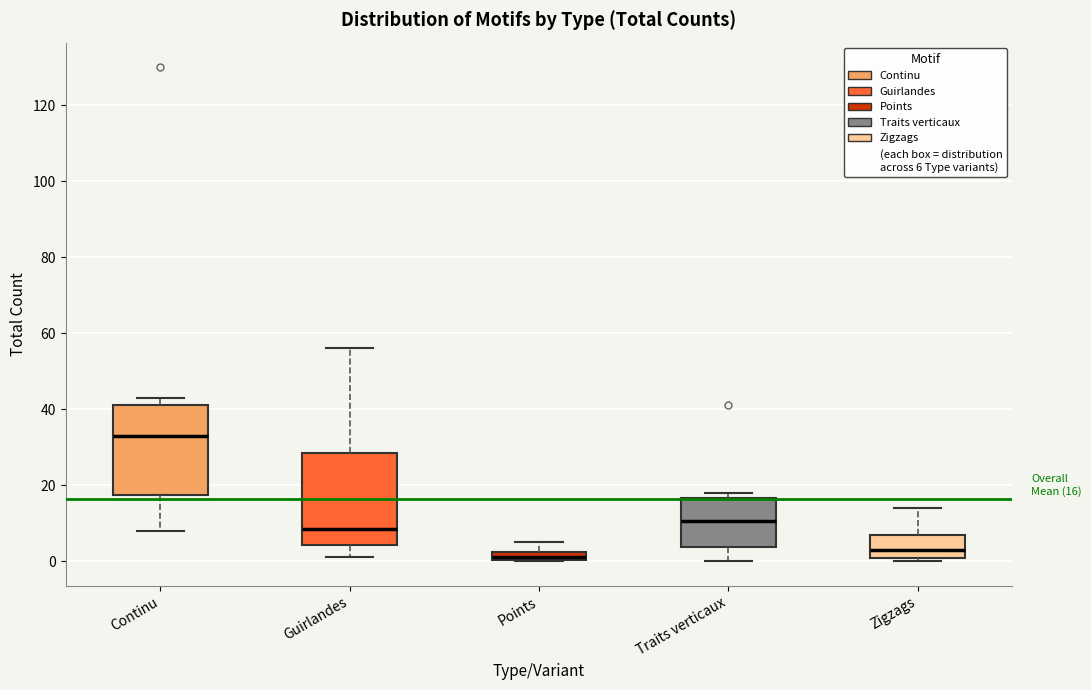

Which box's median line is the highest?

Continu